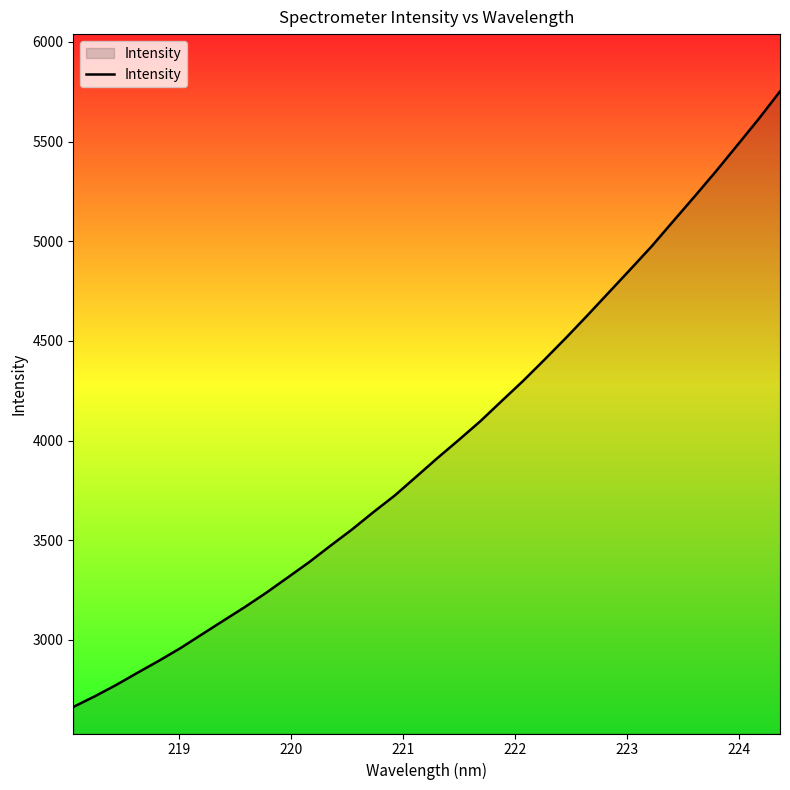

True or false: the data has more than 2 interior local peaks.

False